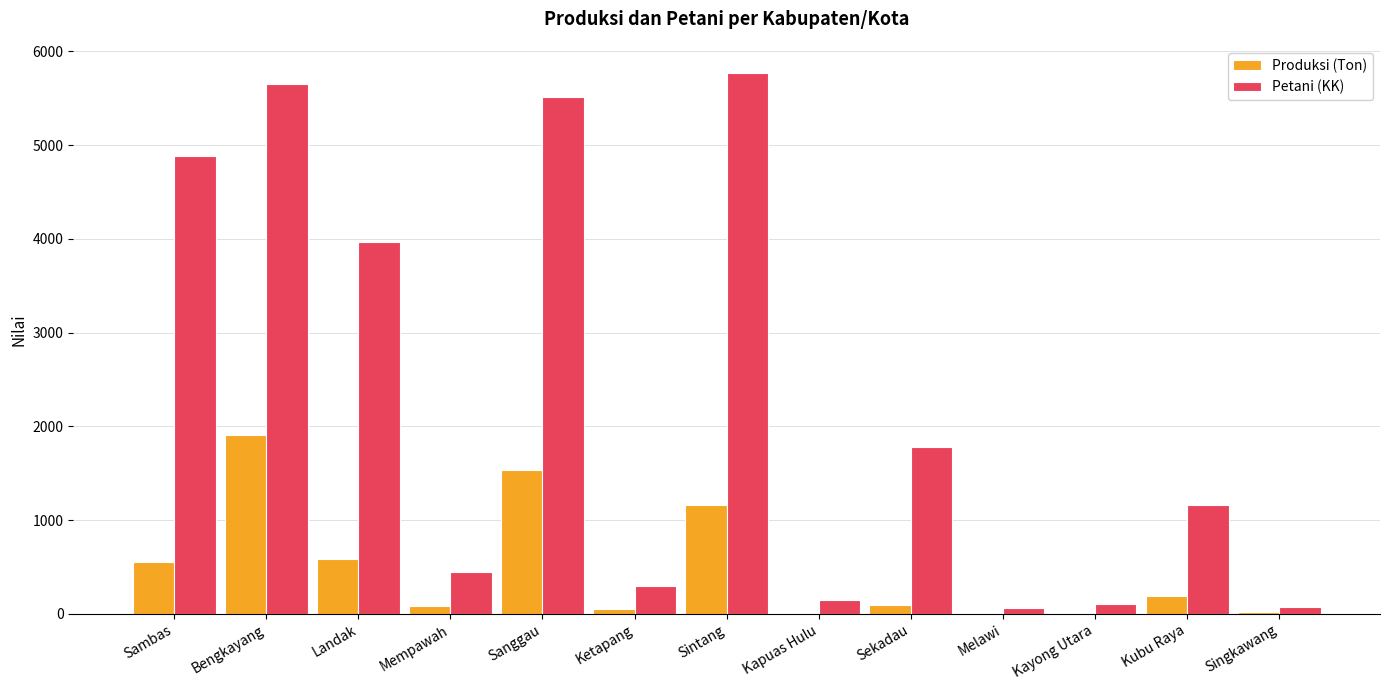

What is the maximum value shown in the chart?

5769